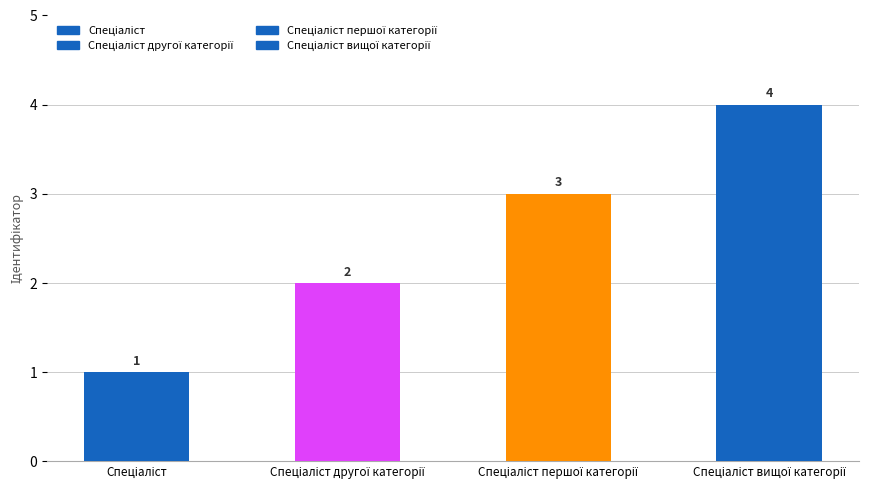

How many data points does each series have?

4